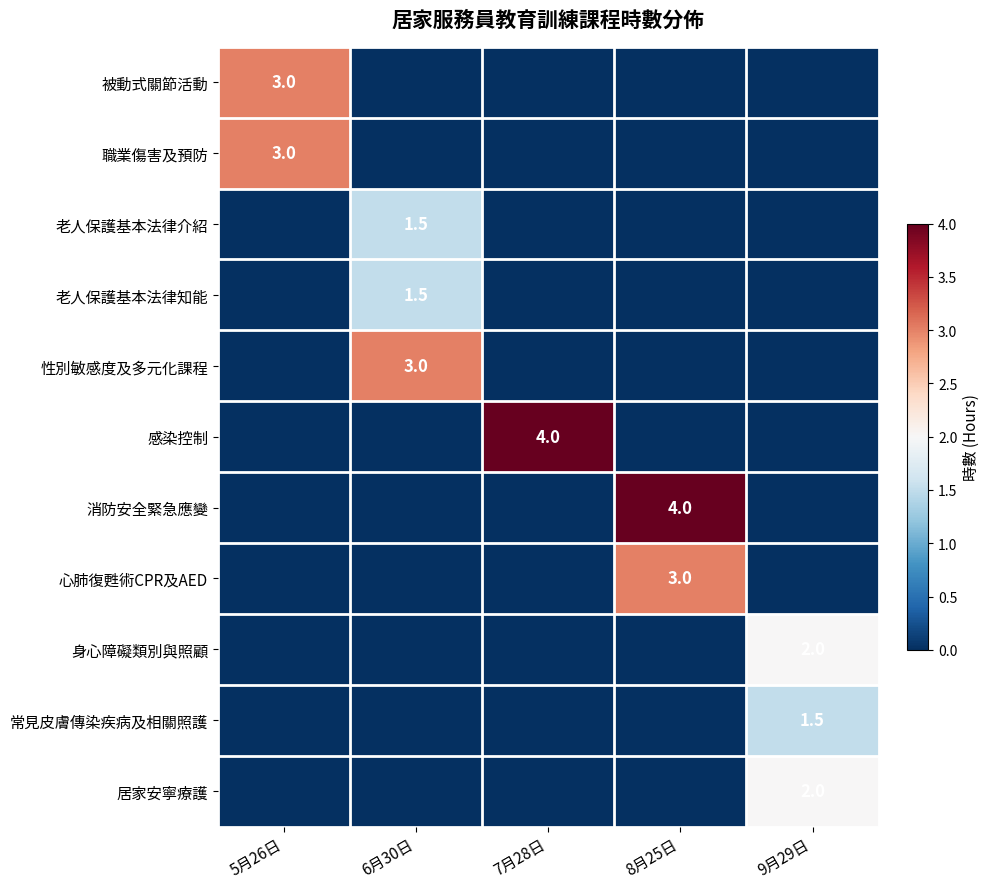

What is the greatest value displayed?

4.0